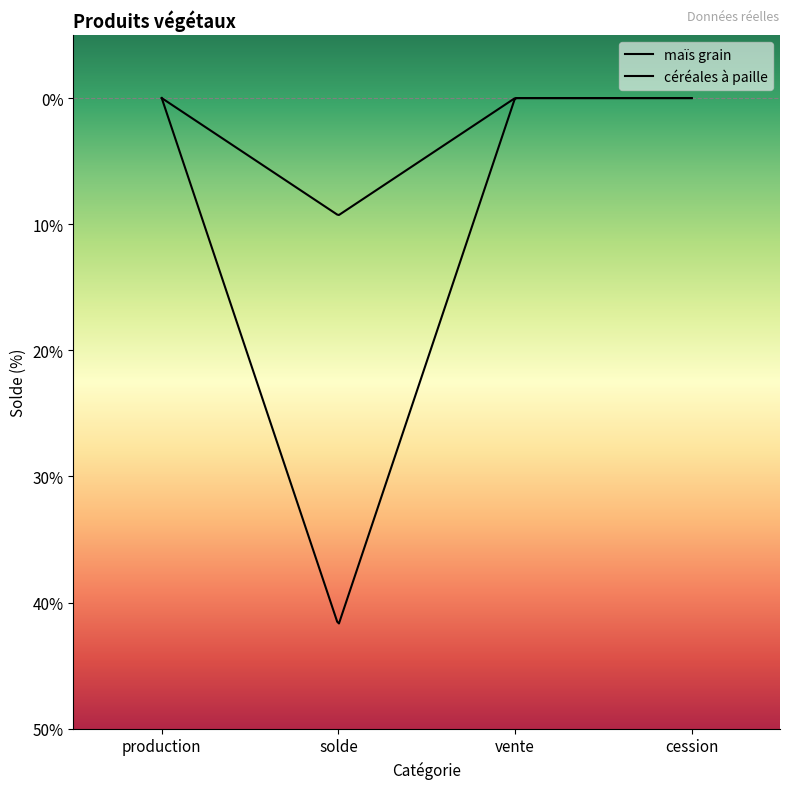

What is the label of the 3rd point from the left?

vente